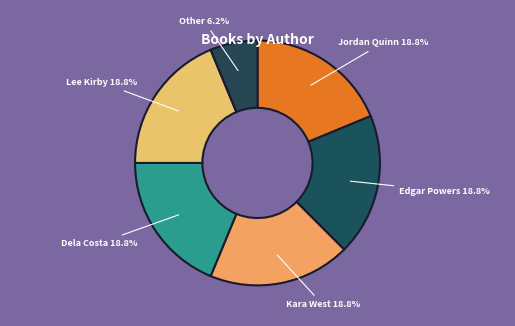

Does Other represent more than half of the total?

No